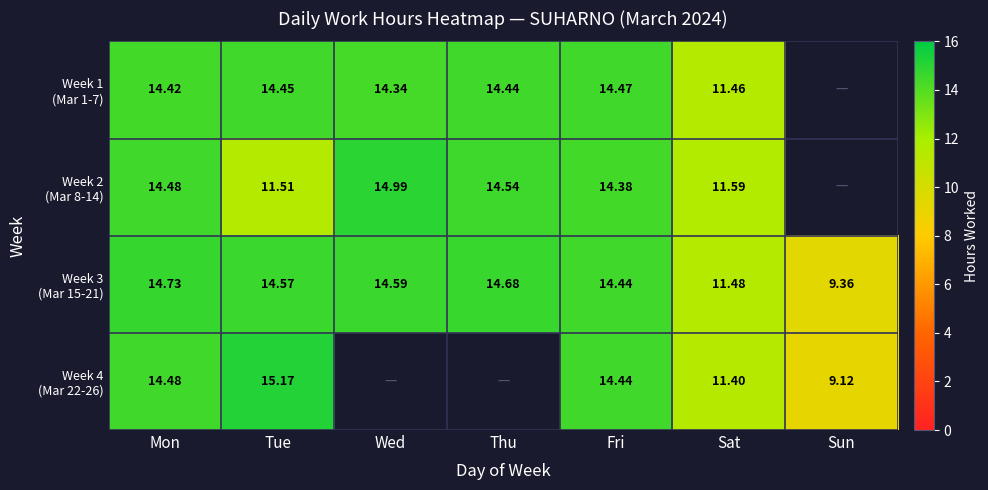

What is the maximum value shown in the chart?

15.2